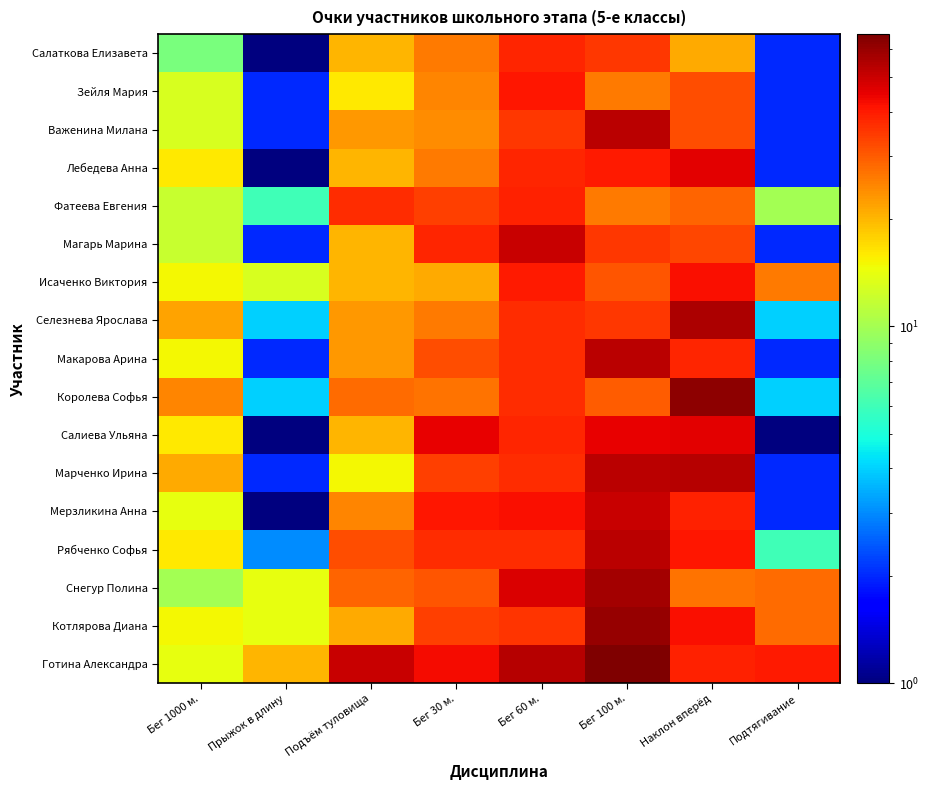

What is the difference between the highest and lowest values at Подтягивание?

39.9